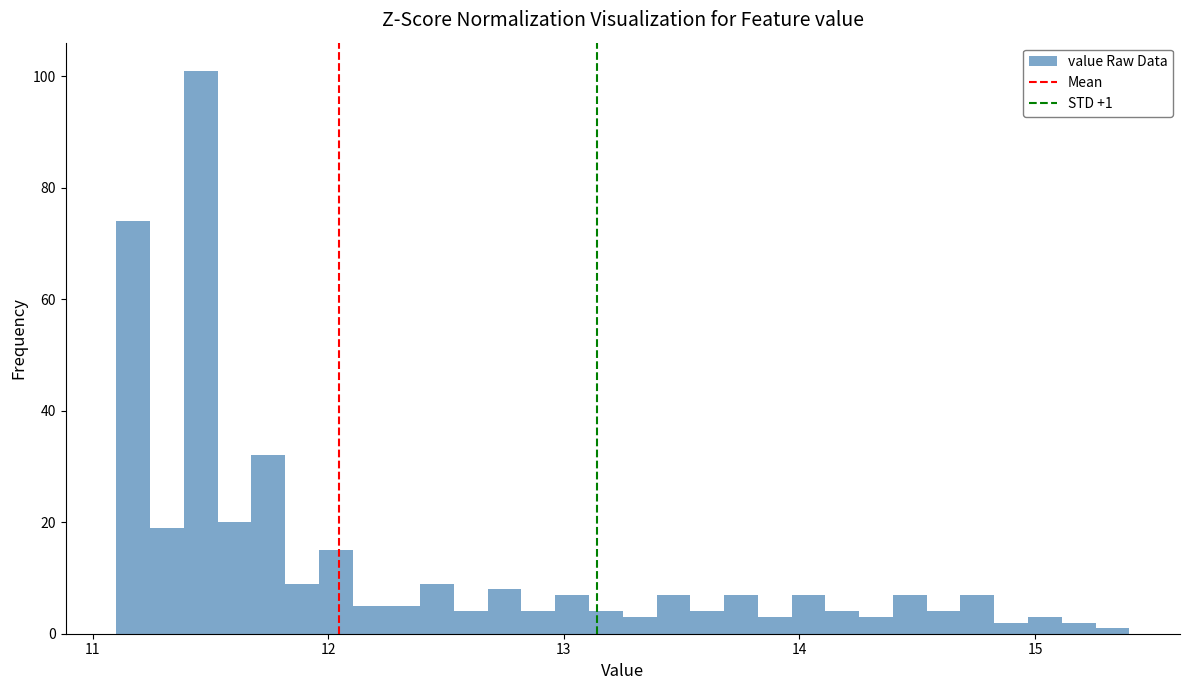

Around what value on the x-axis is the tallest bar? Give the approximate position of its centre, as read against the axis.

11.5